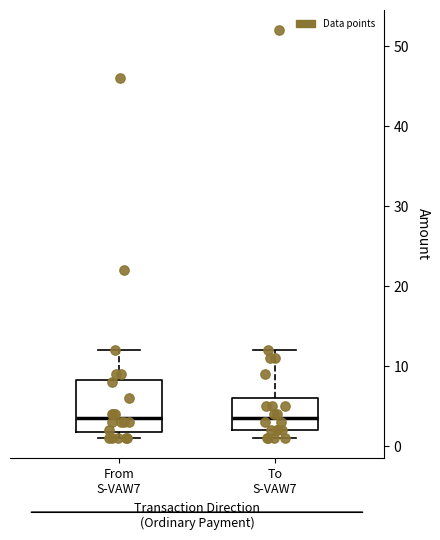

Reading left to right, read every box against the y-axis: the position of its median line, the range the box covers, and the ends of its whiskers. The values are not printed on the chart, so give them approximately, as read against the axis.

From S-VAW7: median 4, box 2 to 8, whiskers 1 to 12
To S-VAW7: median 4, box 2 to 6, whiskers 1 to 12